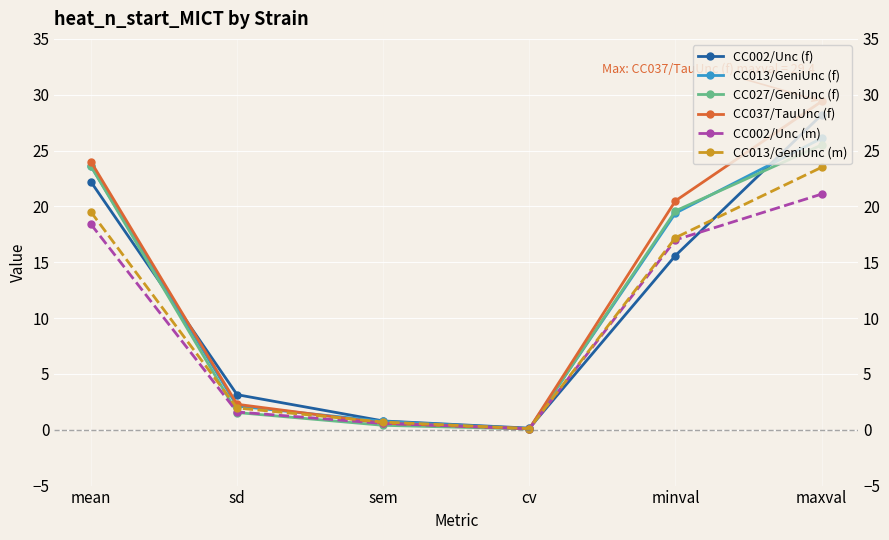

Is it true that CC013/GeniUnc (m) equals 34.2 at maxval?

False